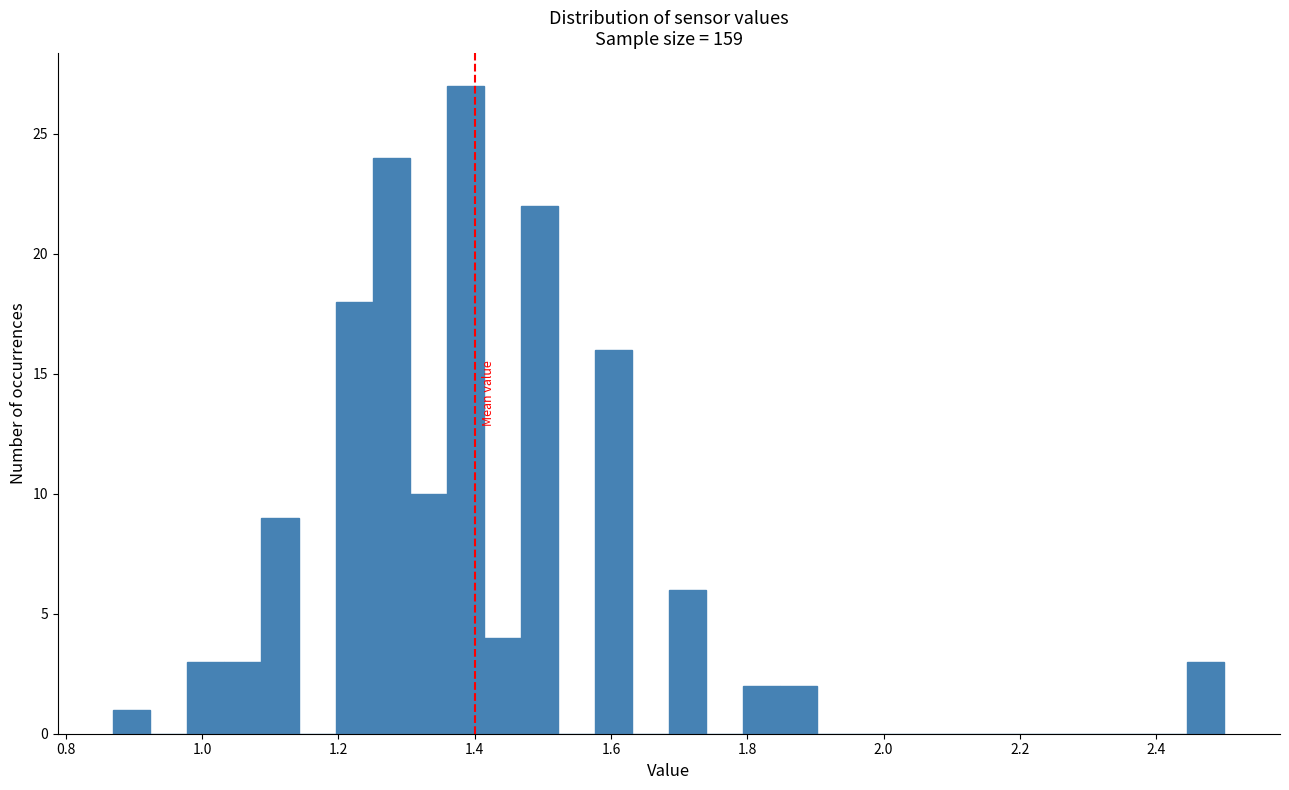

Read against the x-axis, roughly where is the centre of the tallest bar?

1.38